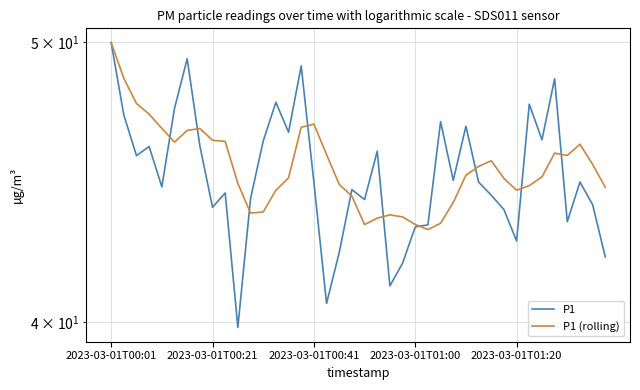

What is the greatest value displayed?

50.0